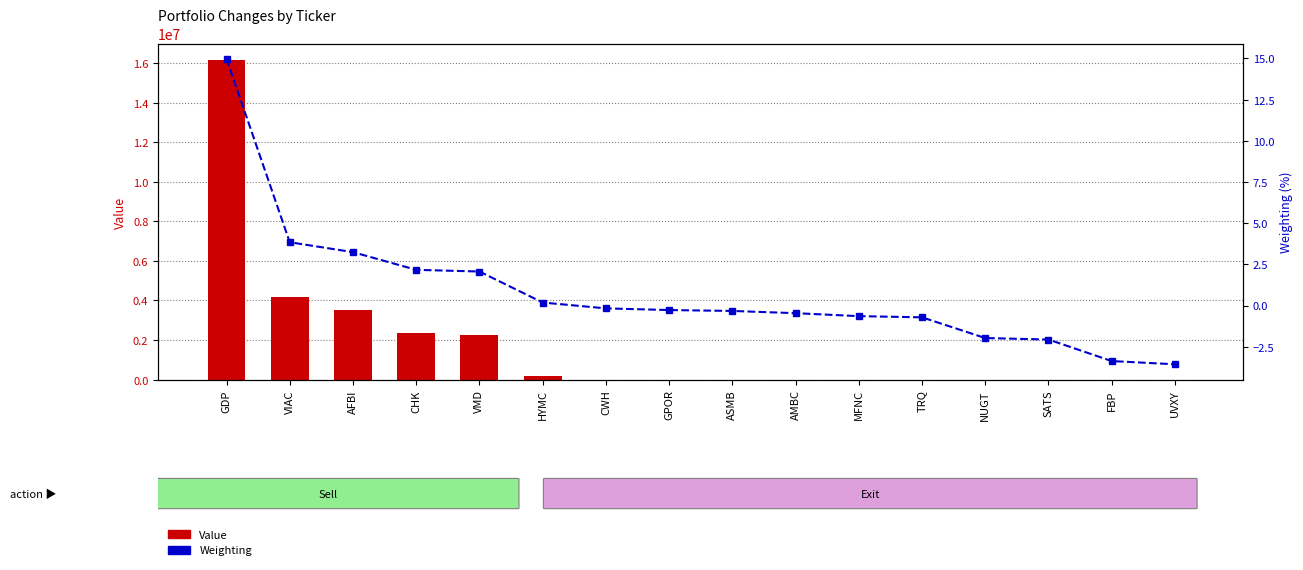

What are all the series names shown in the legend?

Value, Weighting